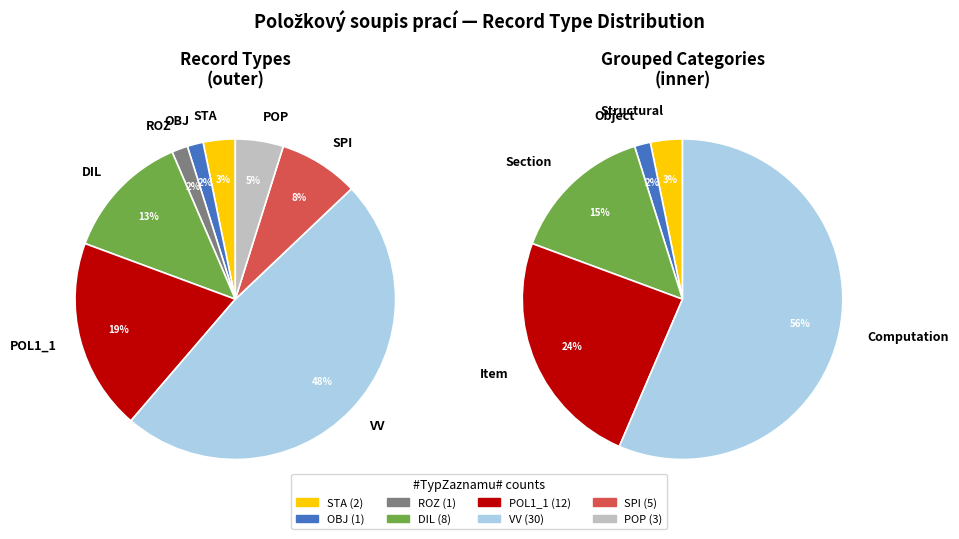

Which slice is the largest?

VV